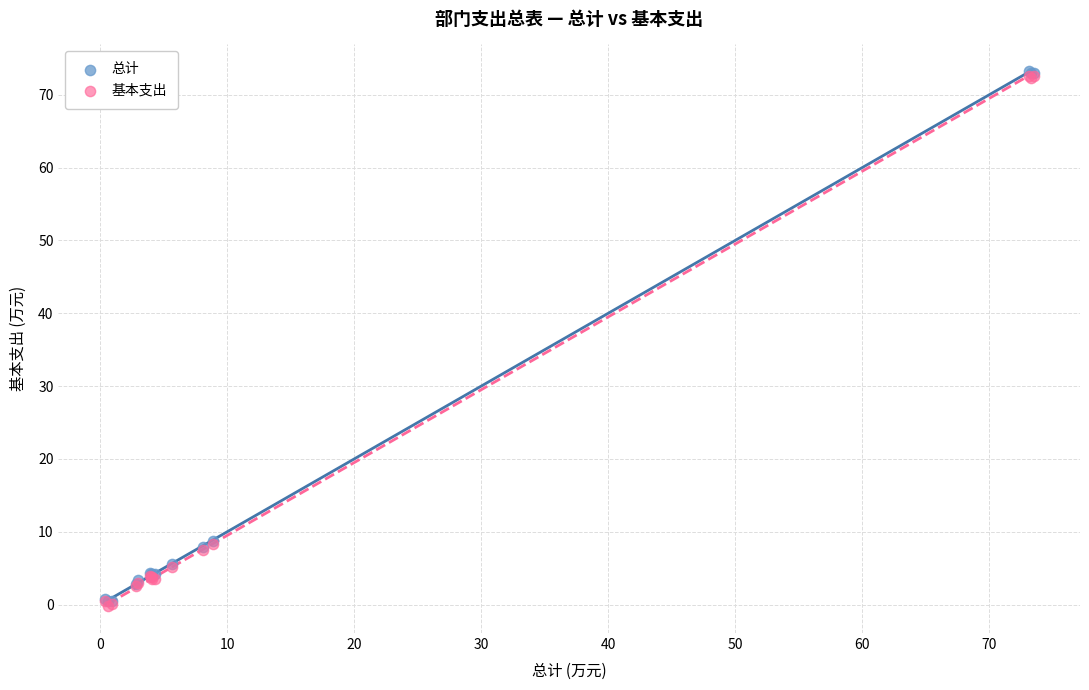

What are all the series names shown in the legend?

总计, 基本支出